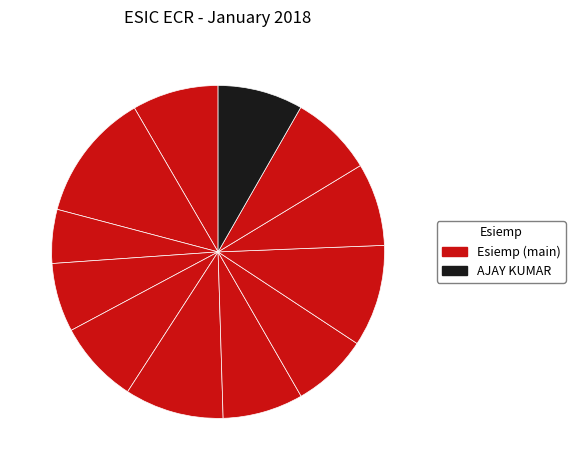

Which slice is the largest?

SHREE KUMAR MANASH